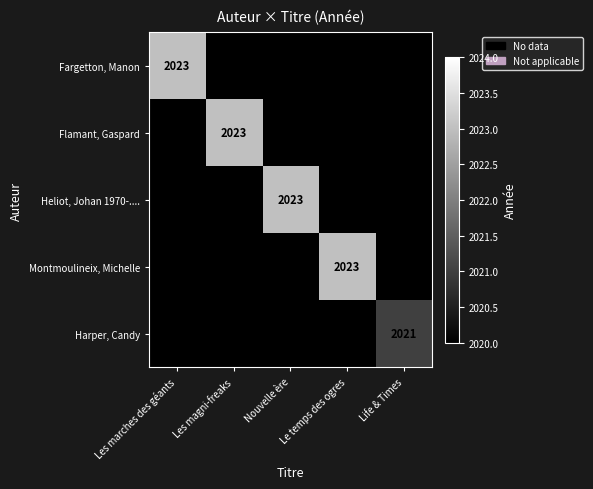

The Flamant, Gaspard series shows 1050 at Les magni-freaks. True or false?

False